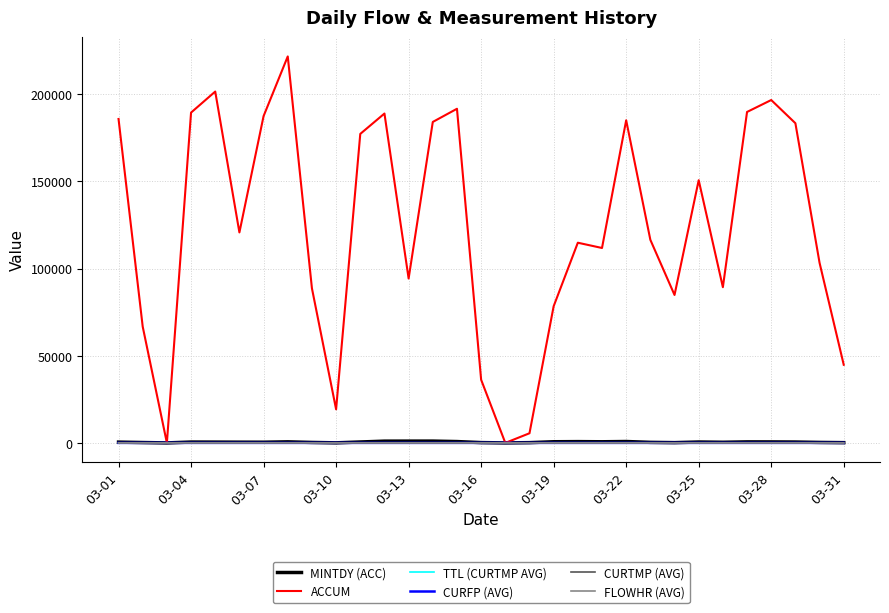

Which series has the largest total across all categories?

ACCUM